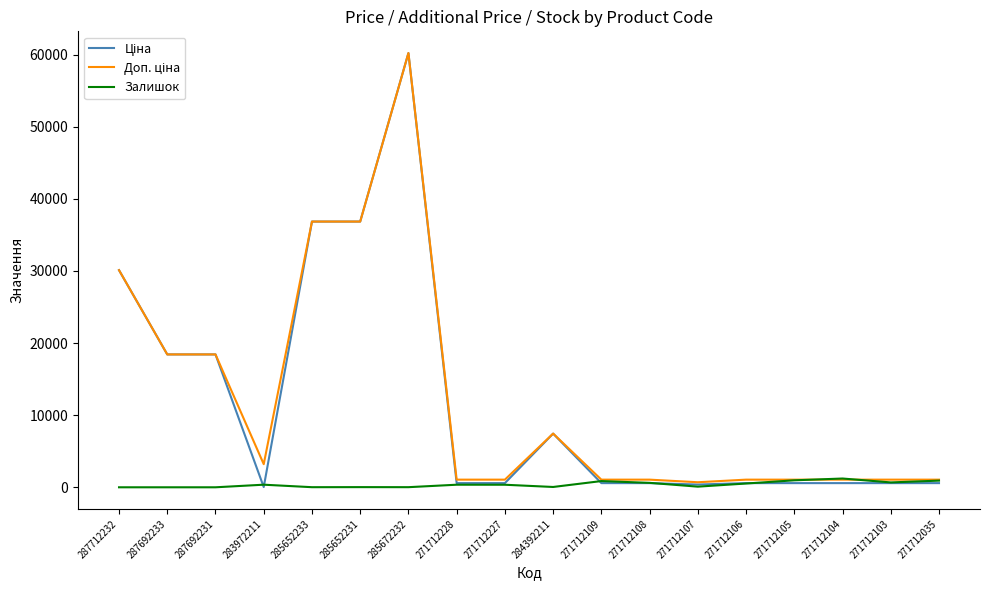

At how many categories does at least one series exceed 12331?

6